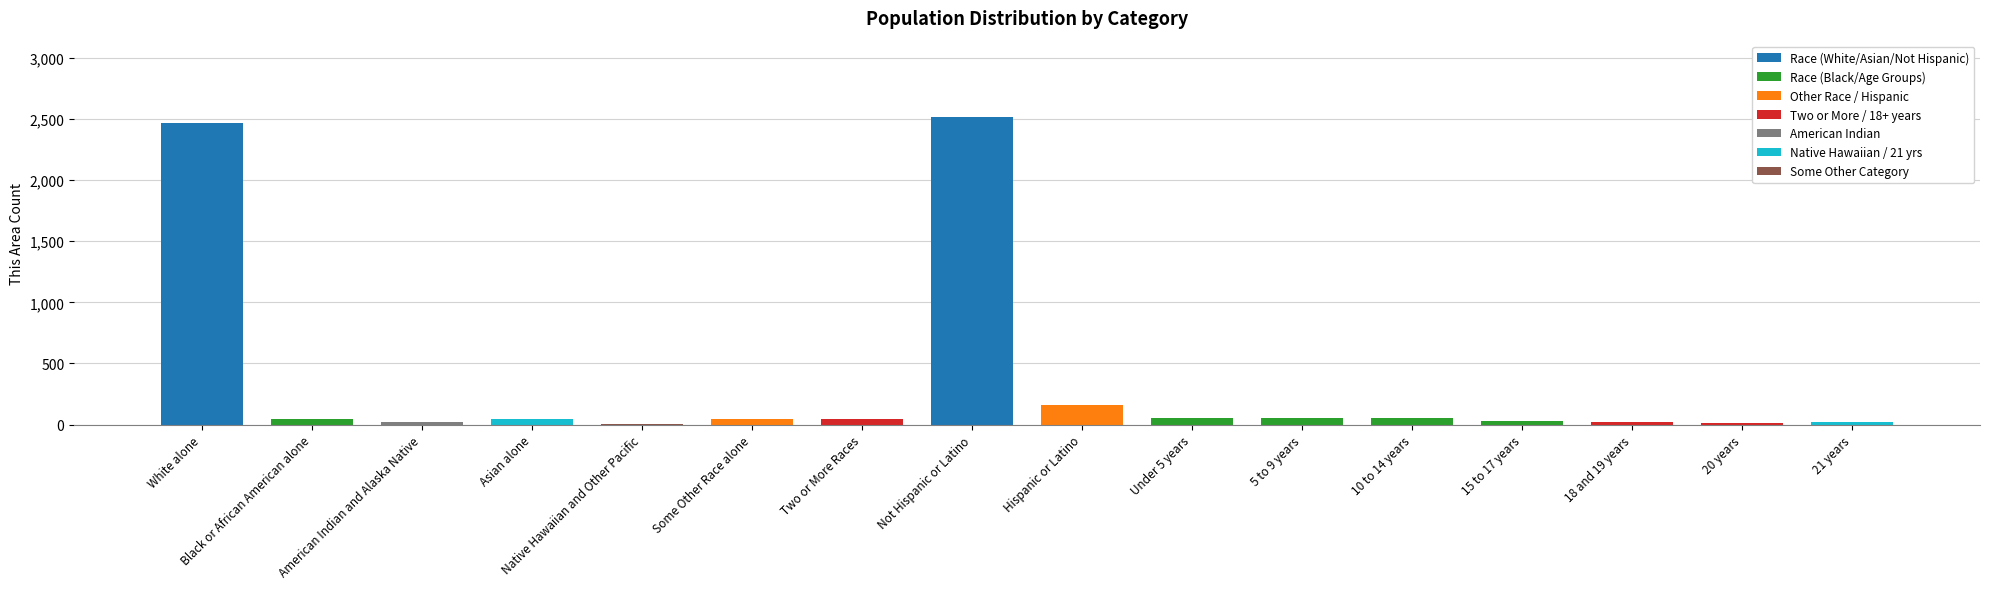

What is the greatest value displayed?

2512